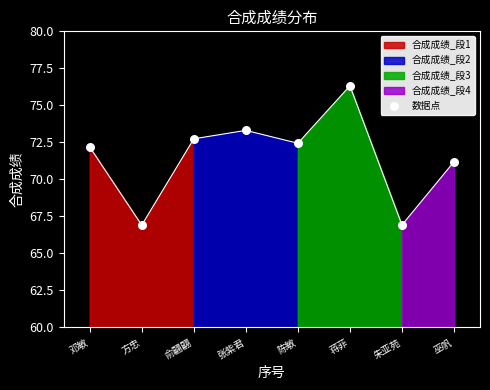

What is the change in value from 邓敏 to 陈敏?

+0.2